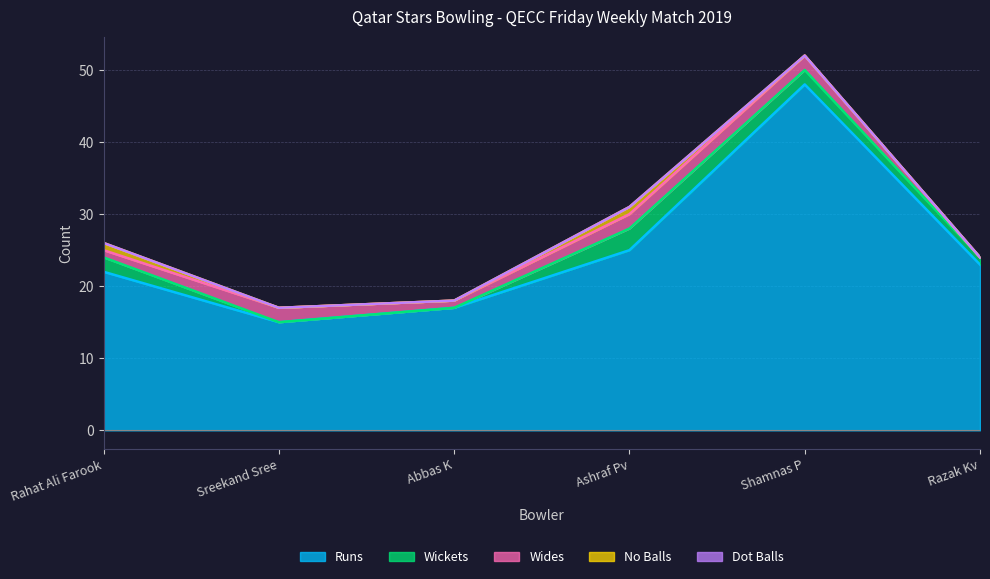

How many lines are shown in the chart?

5